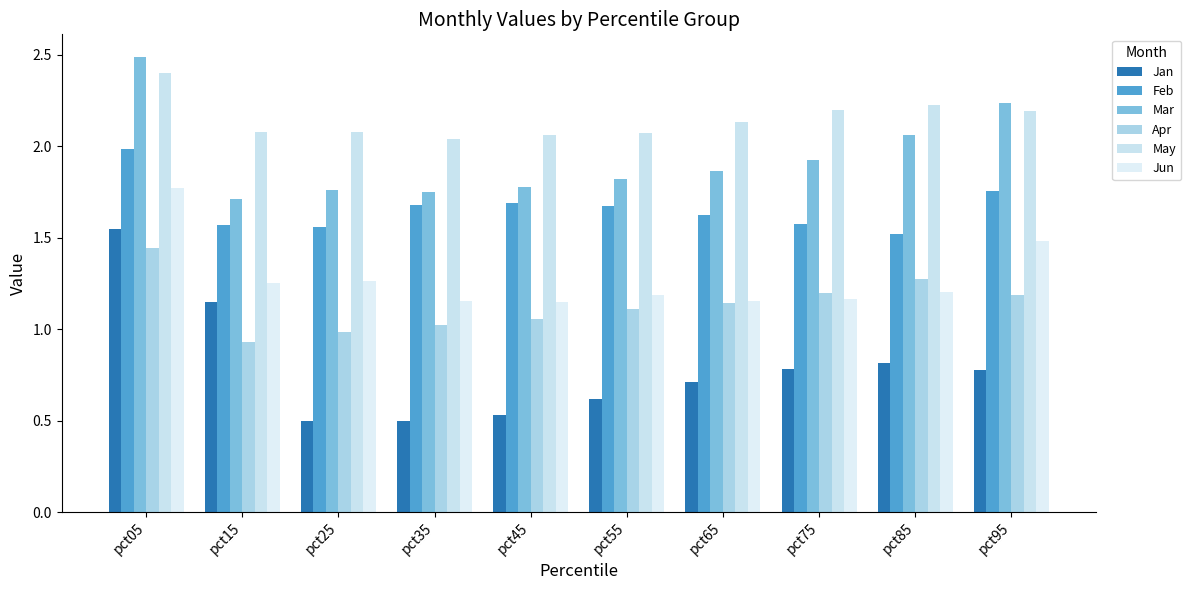

True or false: Jan has a value of 0.8 at pct05.

False